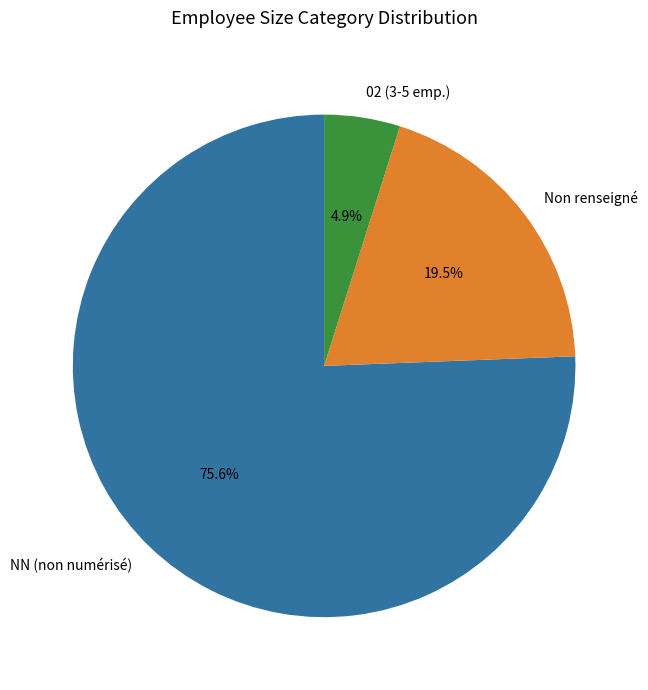

Which category has the biggest portion of the pie?

NN (non numérisé)